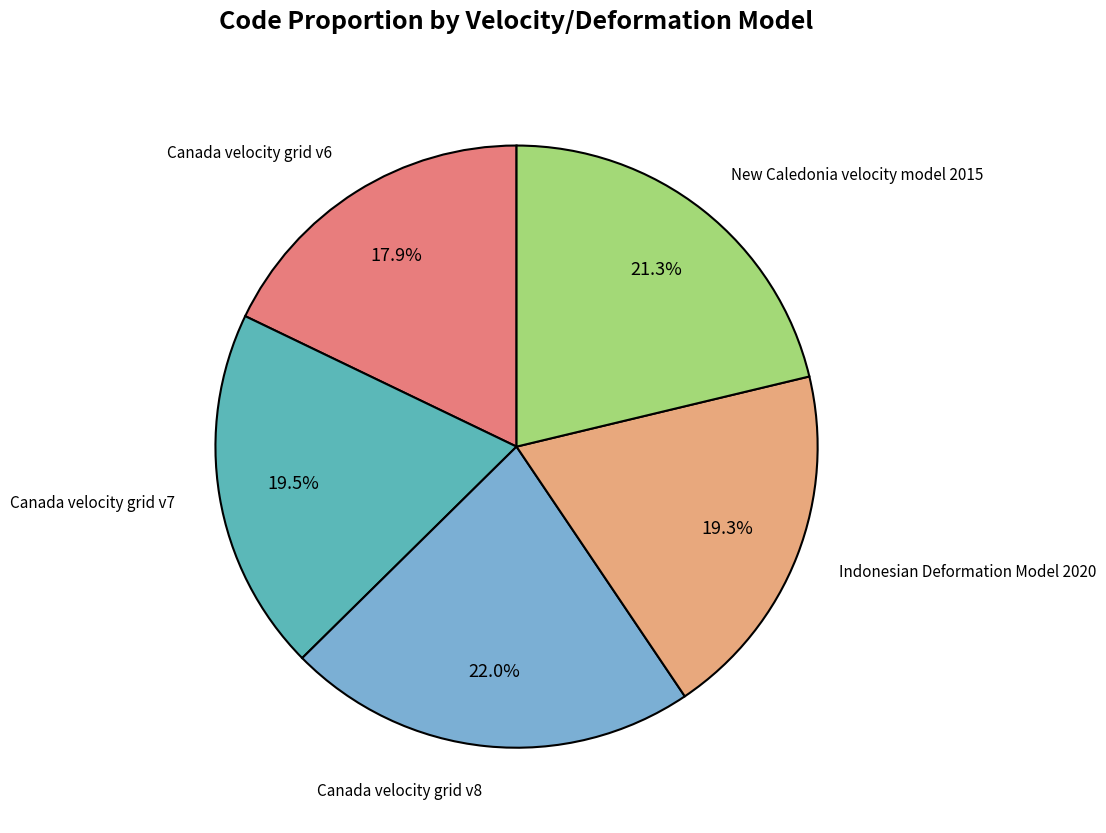

True or false: Canada velocity grid v6 accounts for 32% of the total.

False